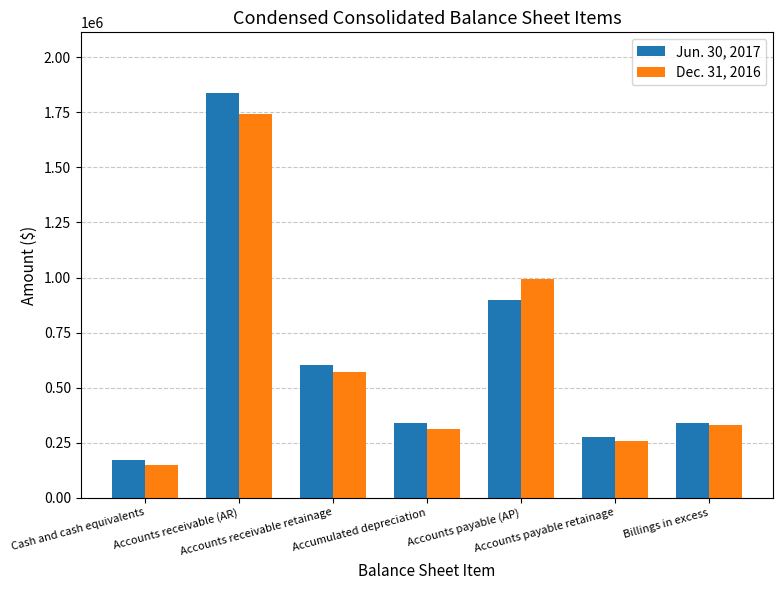

The Jun. 30, 2017 series shows 853727 at Accounts receivable retainage. True or false?

False